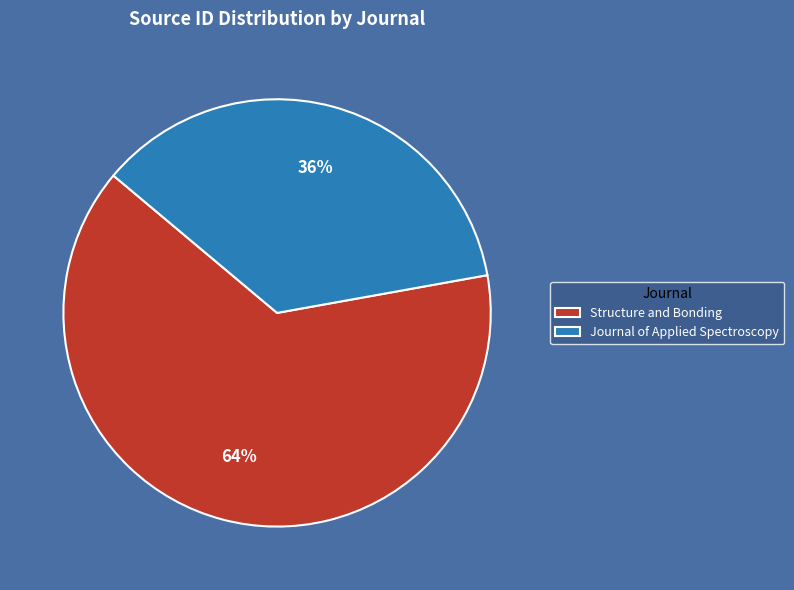

What is the largest slice in the pie chart?

Structure and Bonding